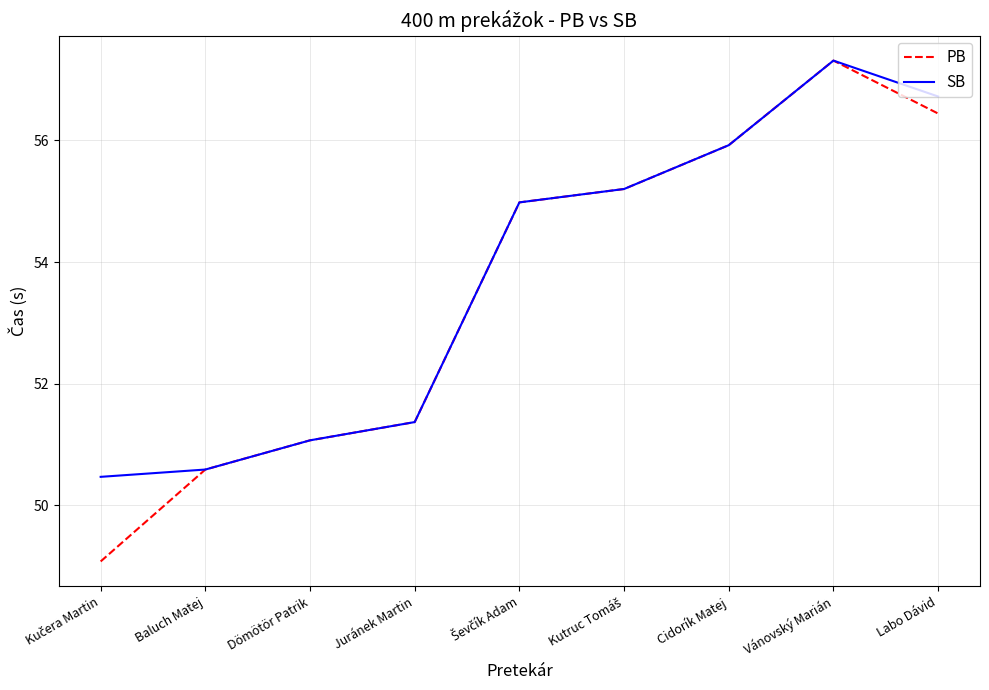

At which category is the sum across all series the highest?

Vánovský Marián